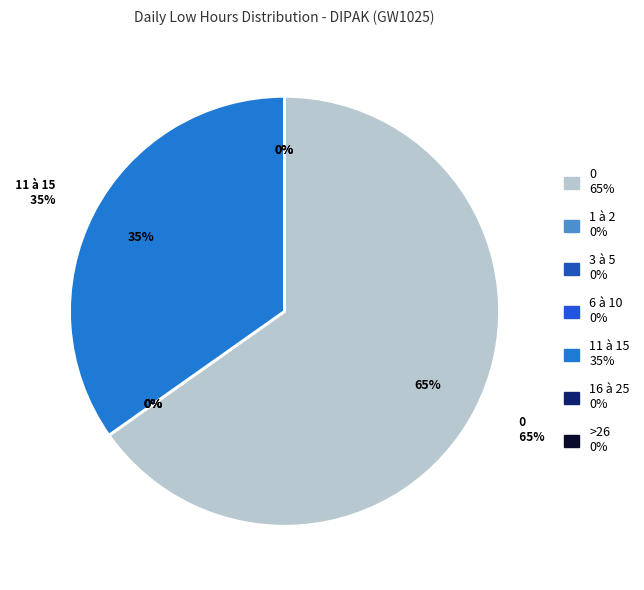

True or false: 13 accounts for 0% of the total.

True